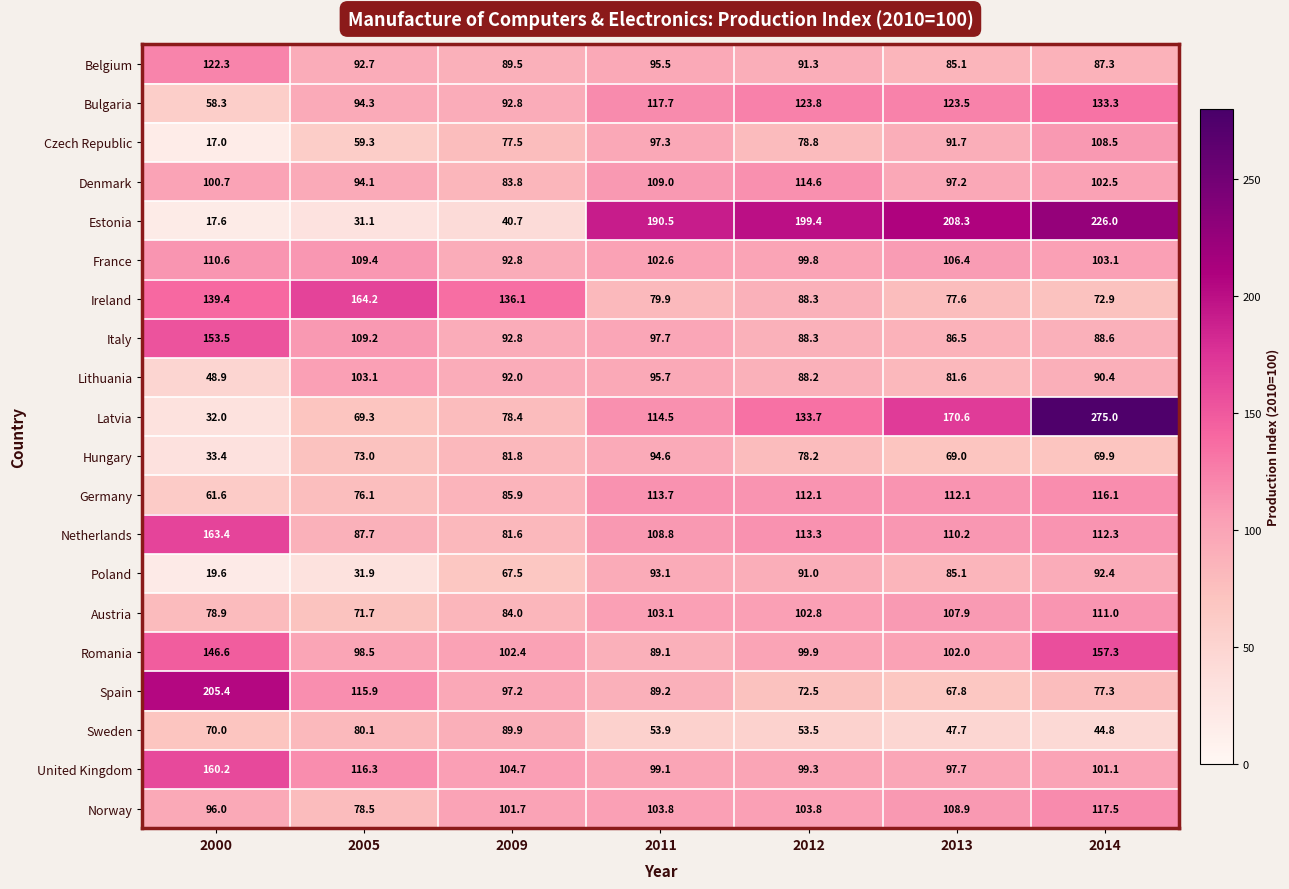

What is the difference between the highest and lowest values at 2013?

160.6